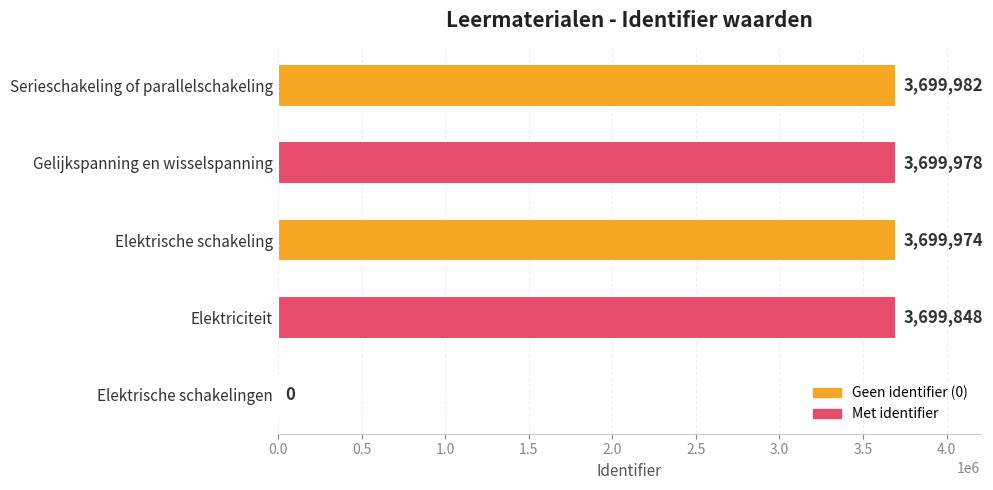

Where is the data nearest to the value 1849991?

Elektriciteit